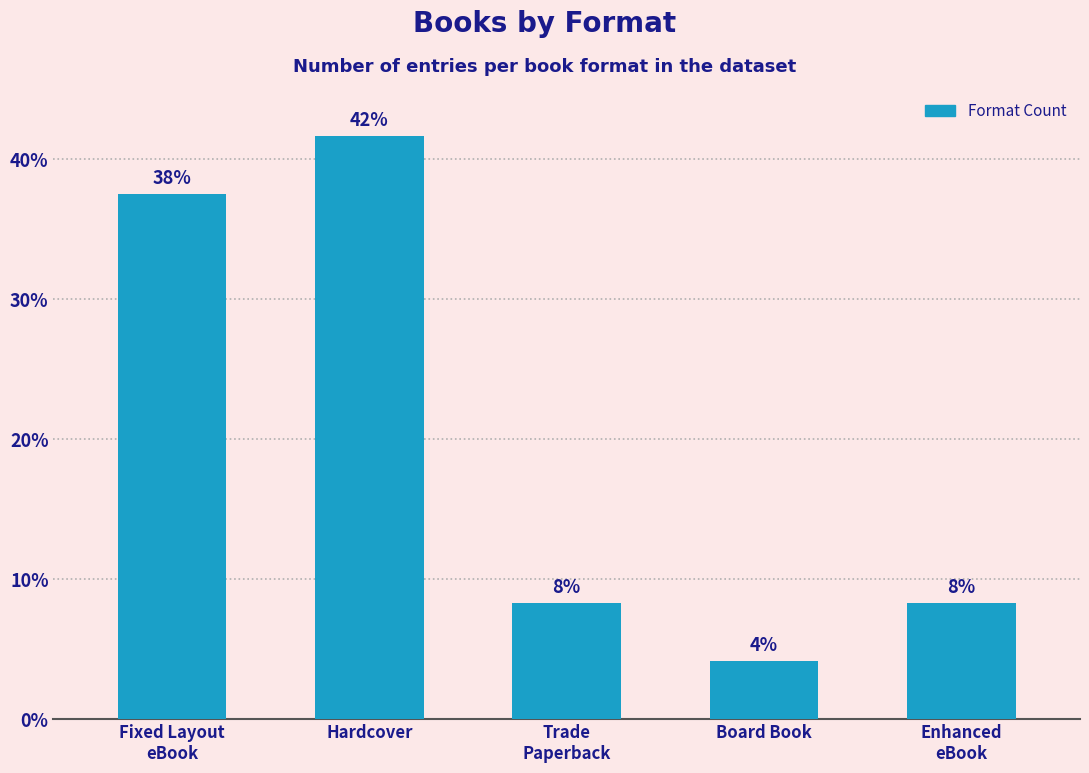

Reading right to left, list all the values displayed in this chart.

Enhanced
eBook=8.3	Board Book=4.2	Trade
Paperback=8.3	Hardcover=41.7	Fixed Layout
eBook=37.5